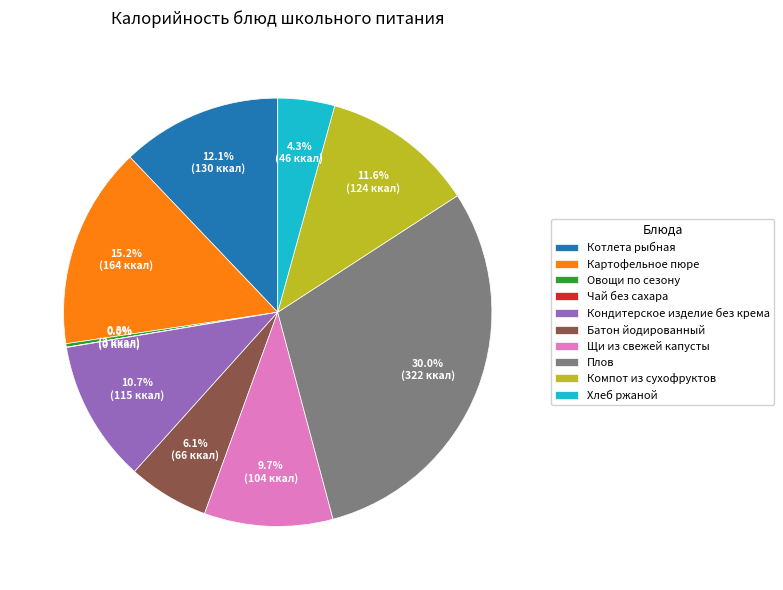

Is it true that Картофельное пюре is 23% of the pie?

False